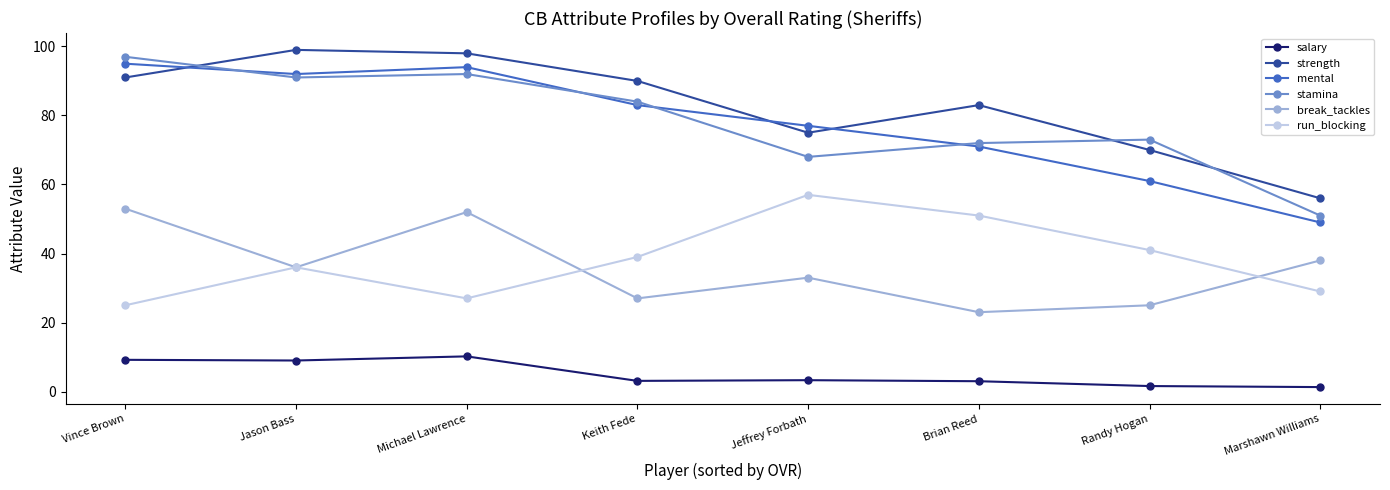

What position from the left is Jeffrey Forbath?

5